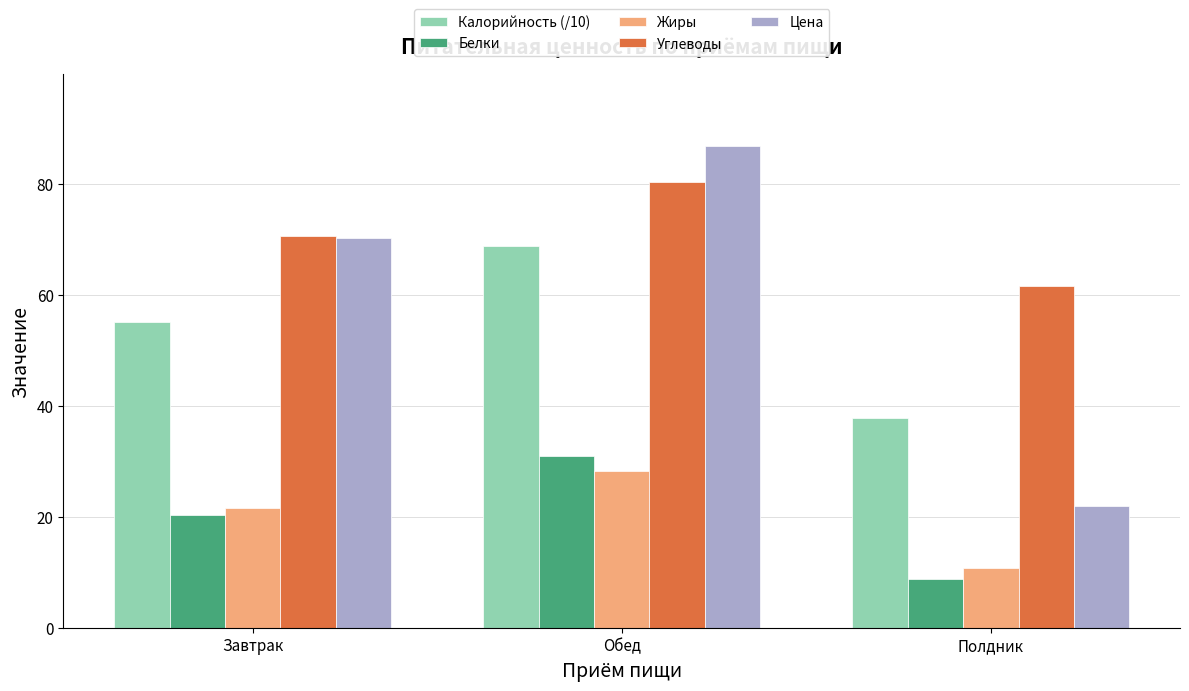

Rank the categories by Белки value from highest to lowest.

Обед, Завтрак, Полдник